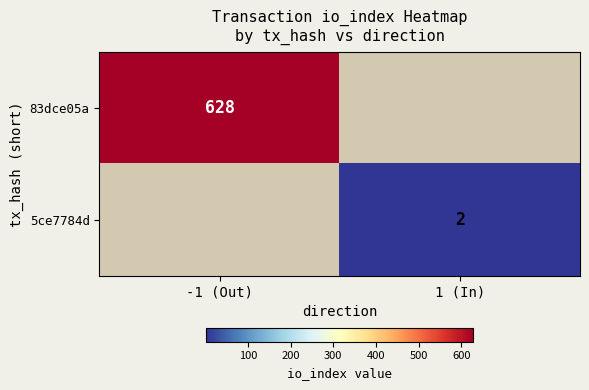

Is it true that 83dce05a equals 628 at -1 (Out)?

True